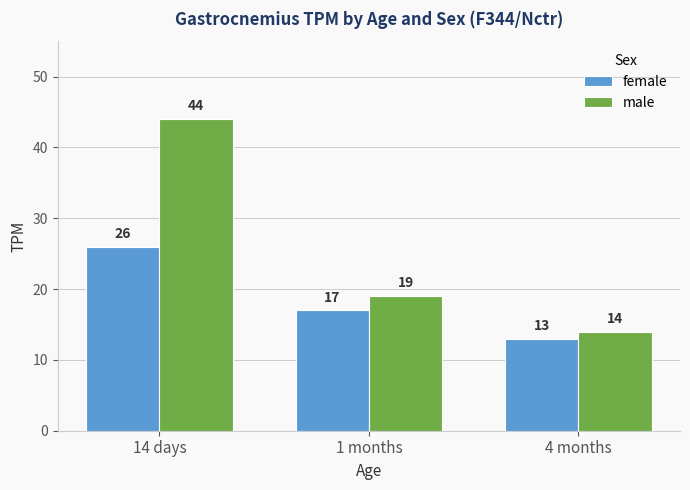

How many categories are shown in the chart?

3